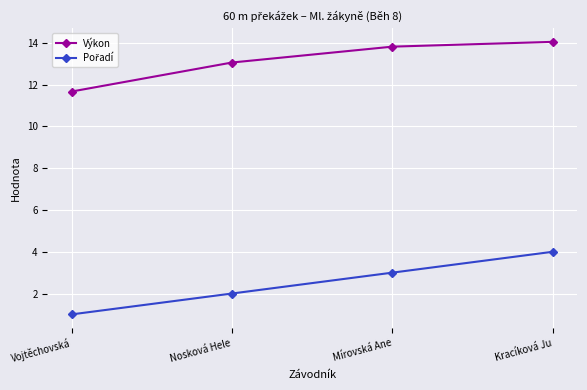

What is the smallest value displayed?

1.0